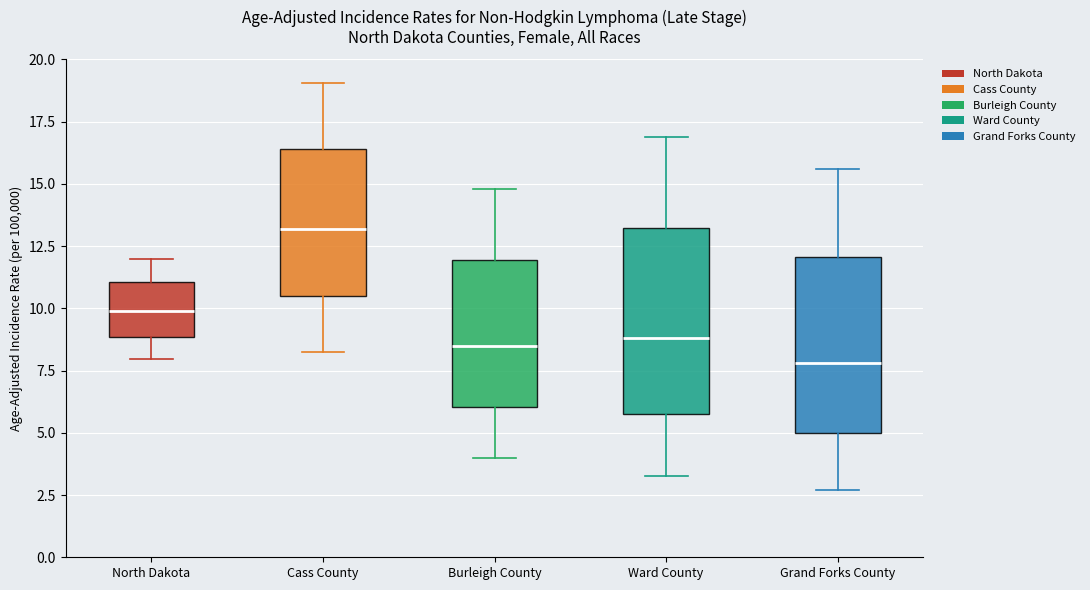

Reading left to right, transcribe this box plot: for each box, give where its median line is, the range the box spans, and where its two whiskers end, as read against the y-axis. The values are not printed on the chart, so give them approximately, as read against the axis.

North Dakota: median 10.0, box 9.0 to 11.0, whiskers 8.0 to 12.0
Cass County: median 13.0, box 10.5 to 16.5, whiskers 8.5 to 19.0
Burleigh County: median 8.5, box 6.0 to 12.0, whiskers 4.0 to 15.0
Ward County: median 9.0, box 6.0 to 13.0, whiskers 3.5 to 17.0
Grand Forks County: median 8.0, box 5.0 to 12.0, whiskers 2.5 to 15.5